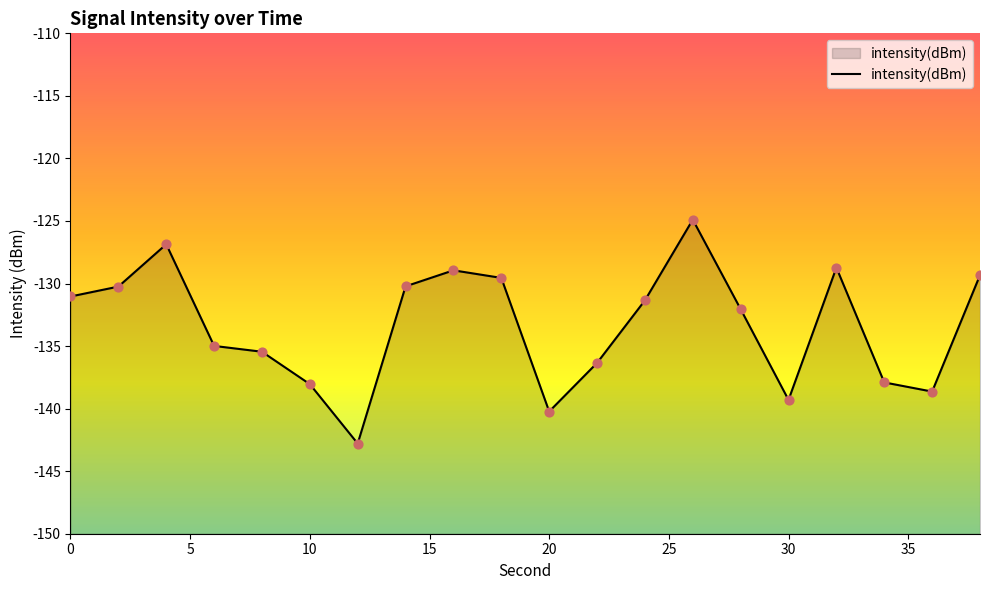

What is the change in value from 18 to 26?

+4.7